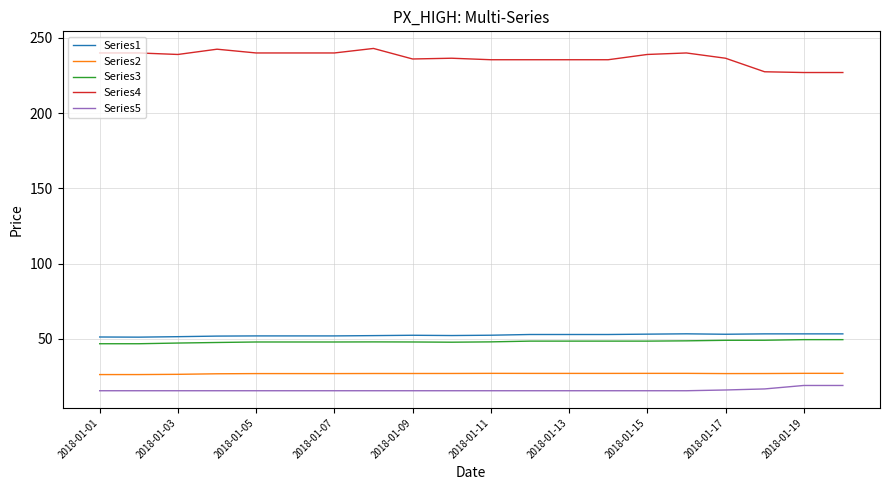

What is the average value of the Series5 series?

15.9